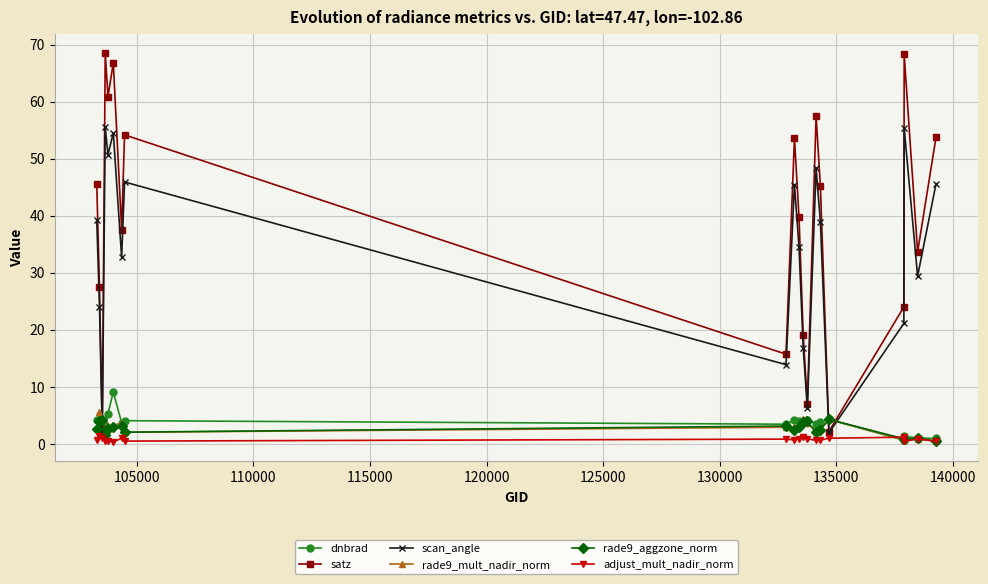

Which series has the largest total across all categories?

satz